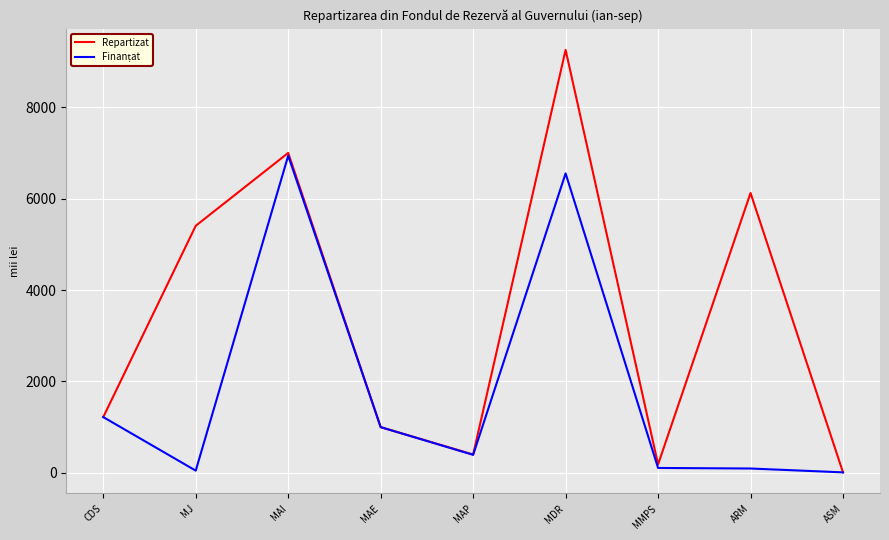

Which series has the largest range (max minus min)?

Repartizat